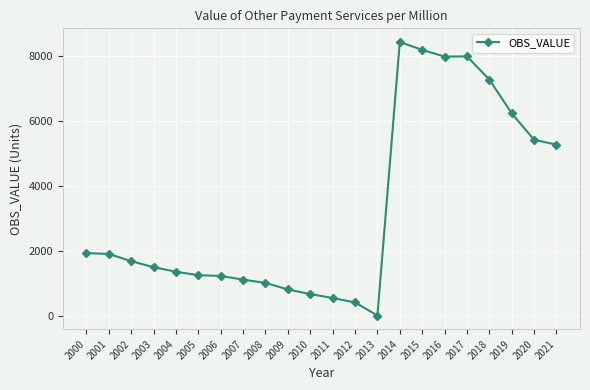

Which category has the highest value across all series?

2014